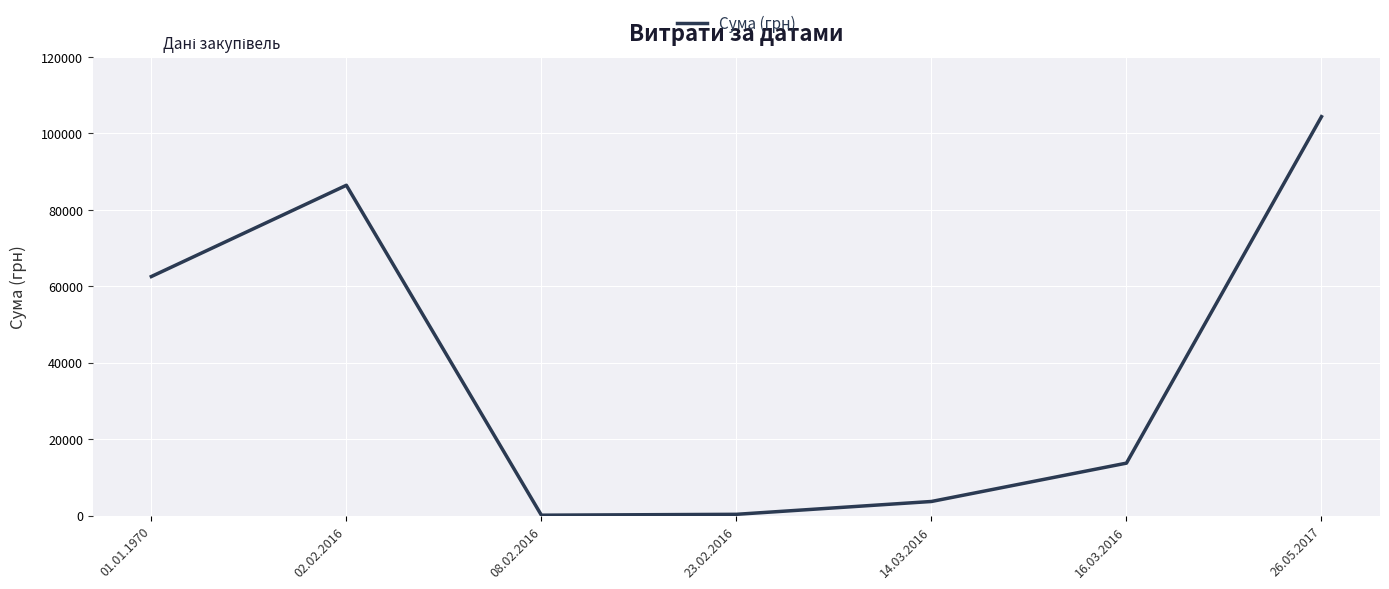

What is the maximum value shown in the chart?

104400.0